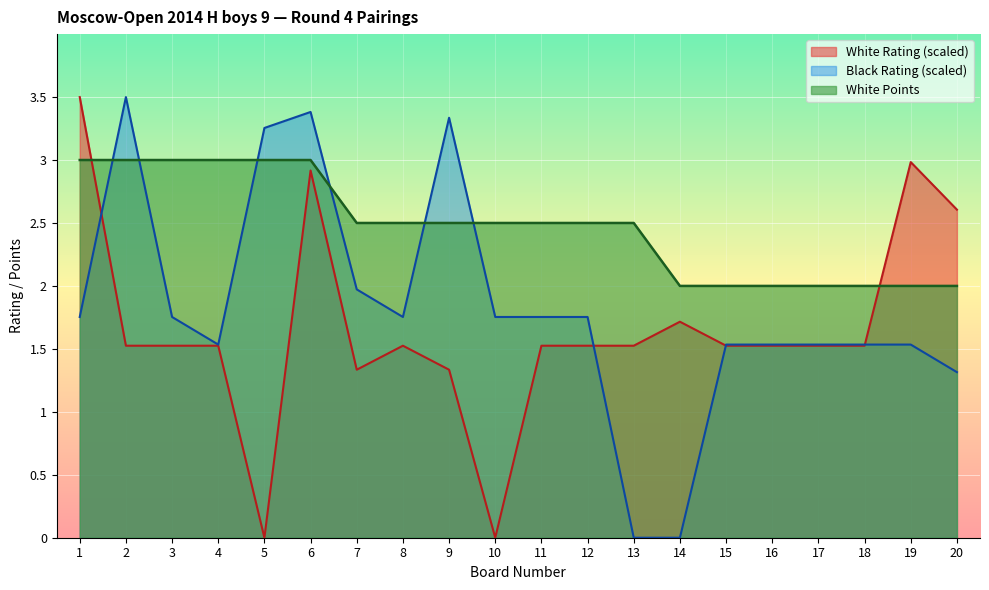

What is the spread (max minus min) of values at 8?

1.0